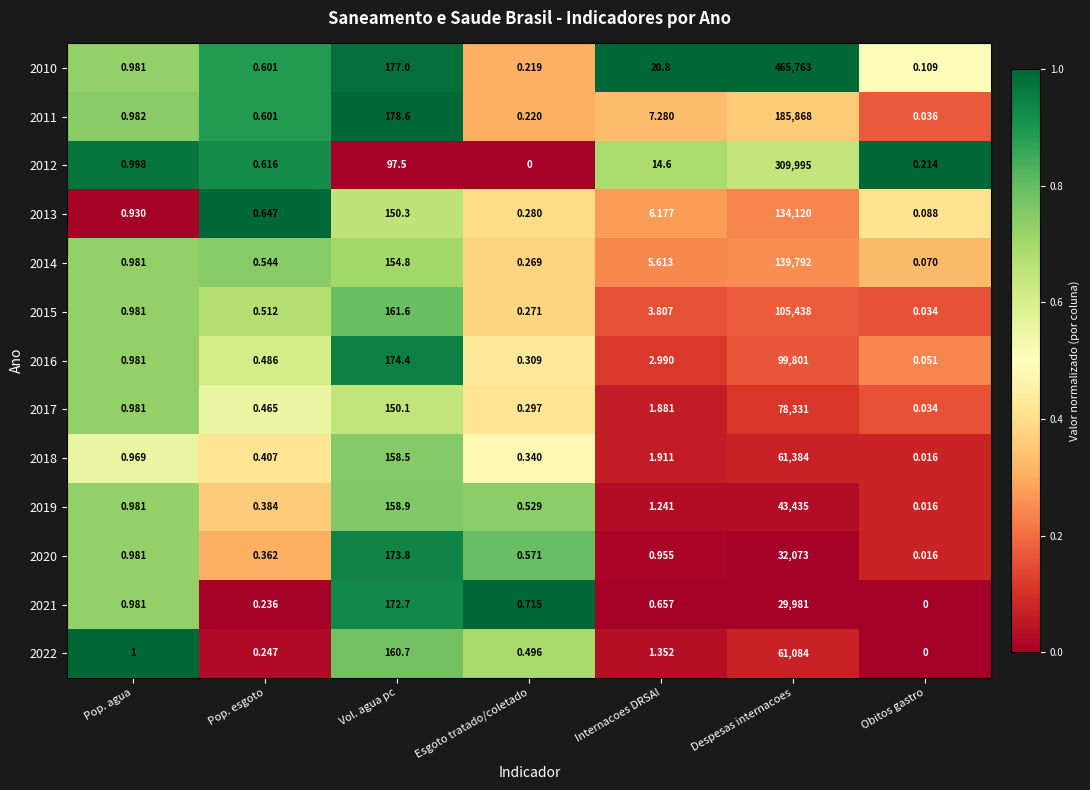

At which label is 2022 closest to 30542?

Vol. agua pc